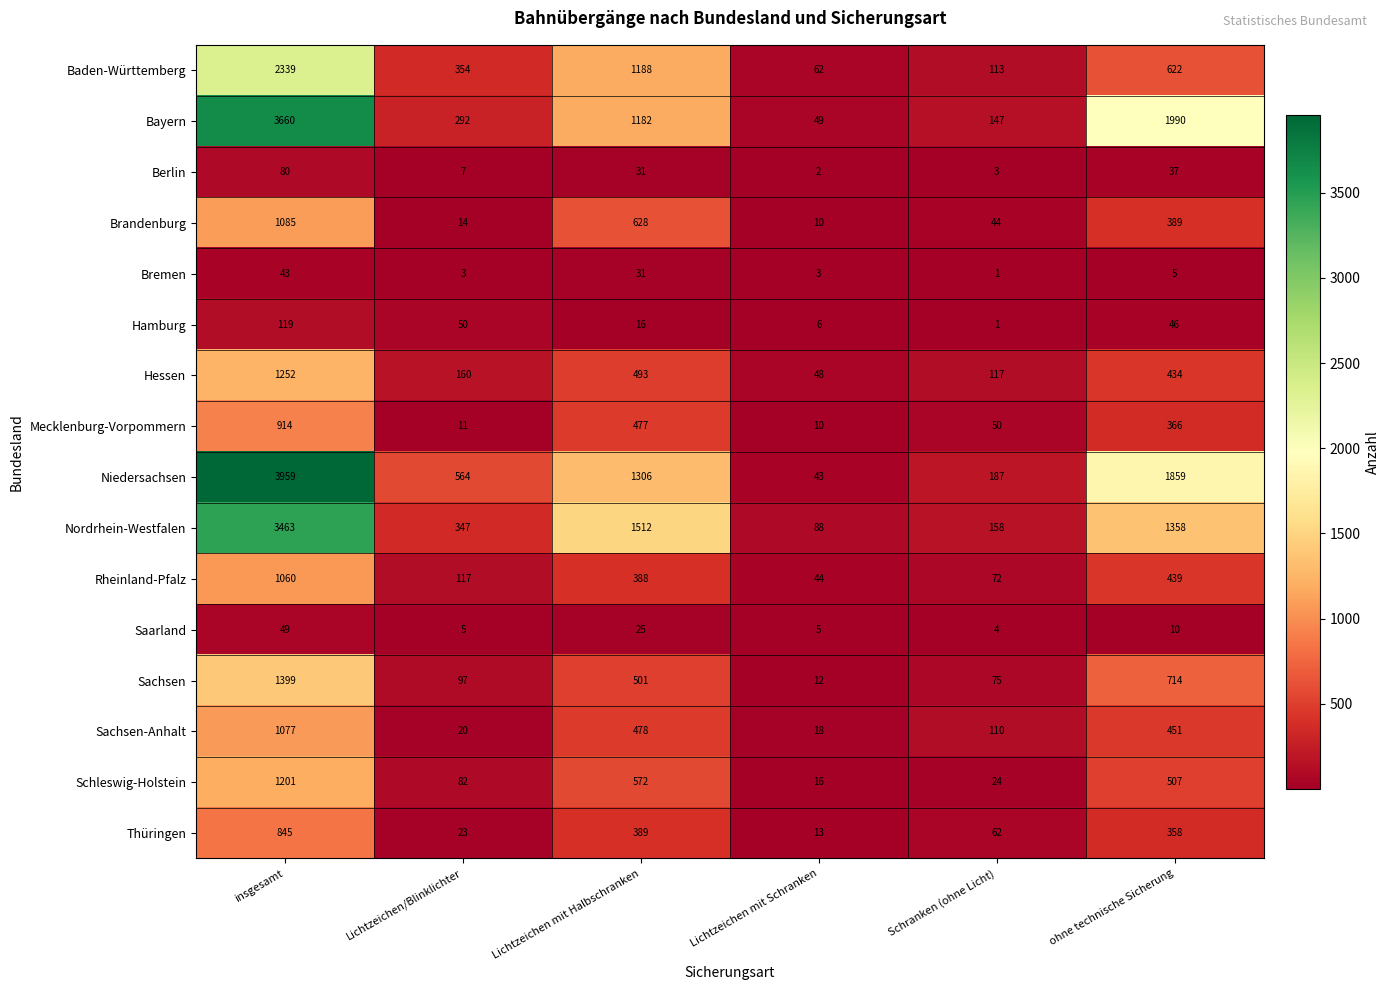

What is the sum of all Berlin values?

160